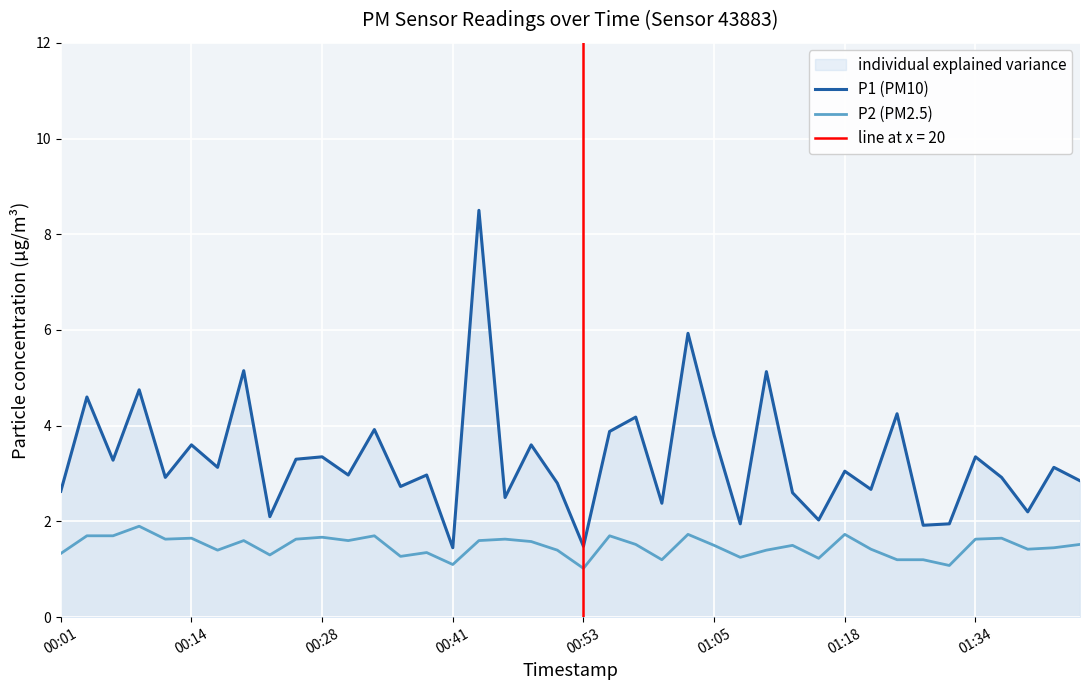

Rank the series by their average value, from highest to lowest.

P1 (PM10), P2 (PM2.5)